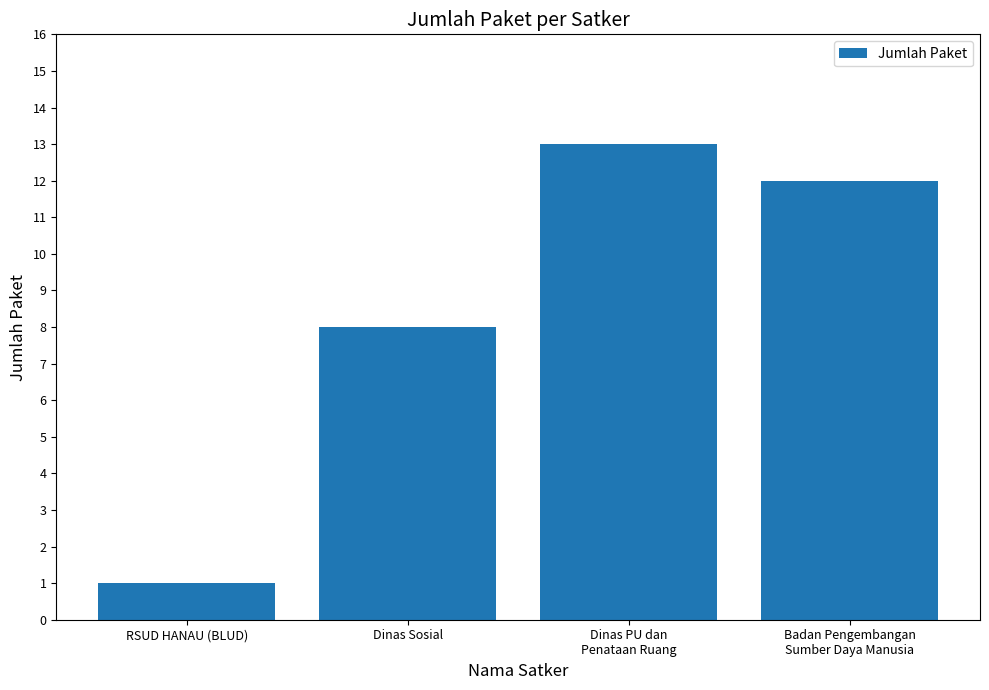

What is the change in value from RSUD HANAU (BLUD) to Dinas PU dan
Penataan Ruang?

+12